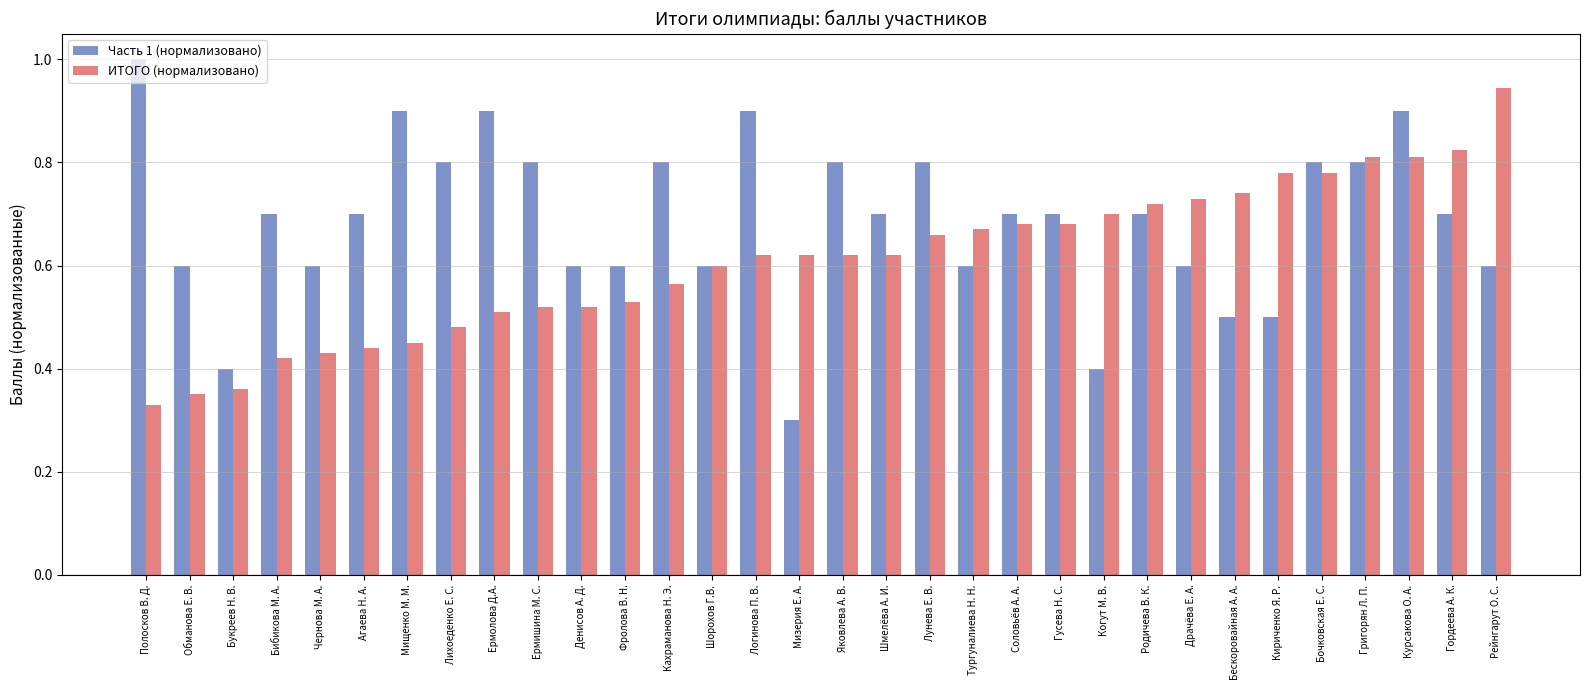

At which label is Часть 1 (нормализовано) closest to 0?

Мизерия Е. А.